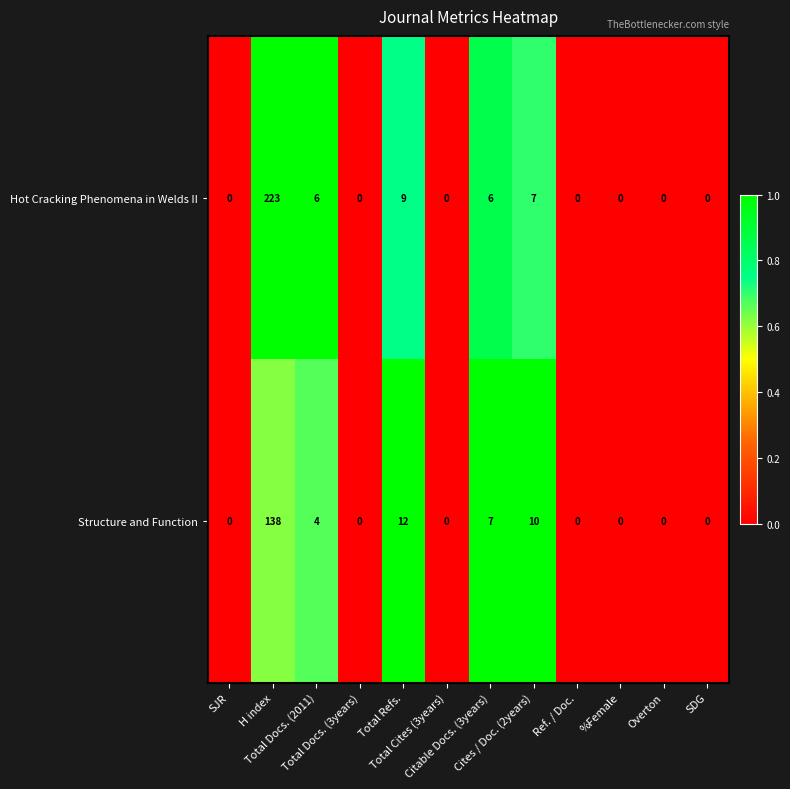

What is the difference between the second highest and second lowest values in the Hot Cracking Phenomena in Welds II series?

9